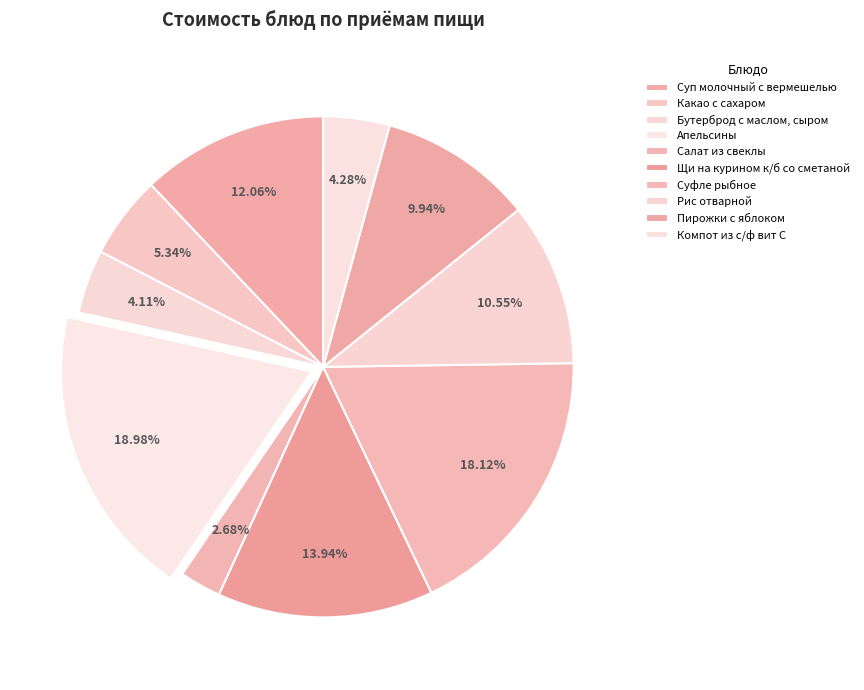

To the nearest percent, what is the difference between the largest and smallest slice percentages?

16%